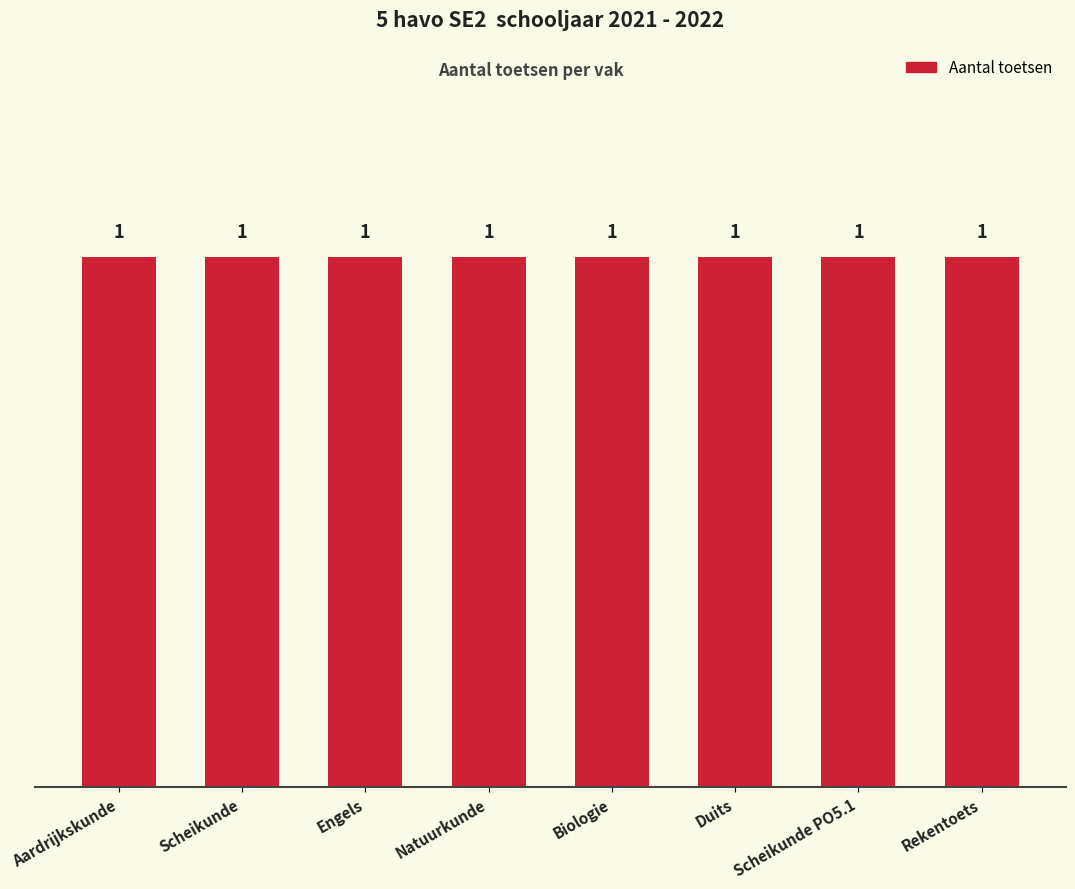

Which category has the lowest value across all series?

Aardrijkskunde